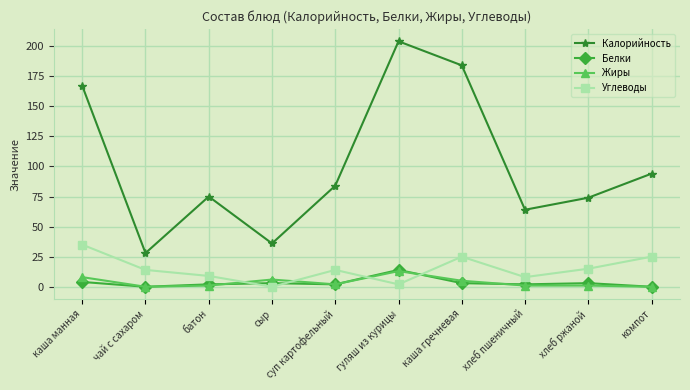

What is the label of the 8th point from the right?

батон